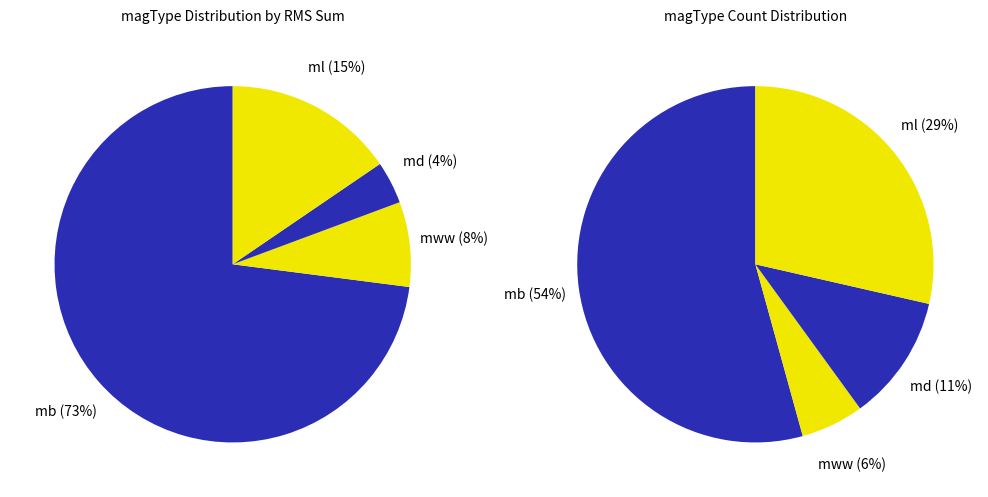

How many segments does this pie chart have?

4